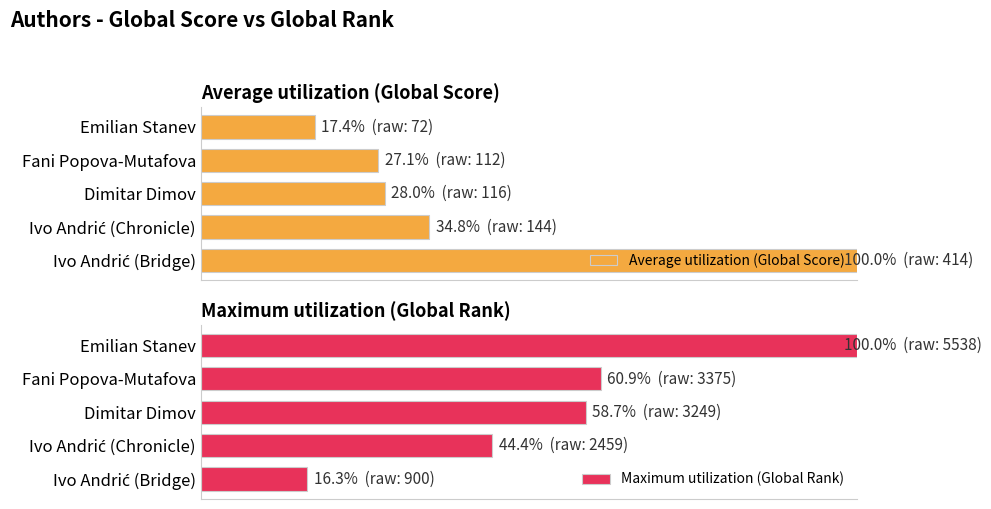

Reading left to right, extract all data points from this chart.

Average utilization (Global Score): 100.0	34.8	28.0	27.1	17.4
Maximum utilization (Global Rank): 16.3	44.4	58.7	60.9	100.0